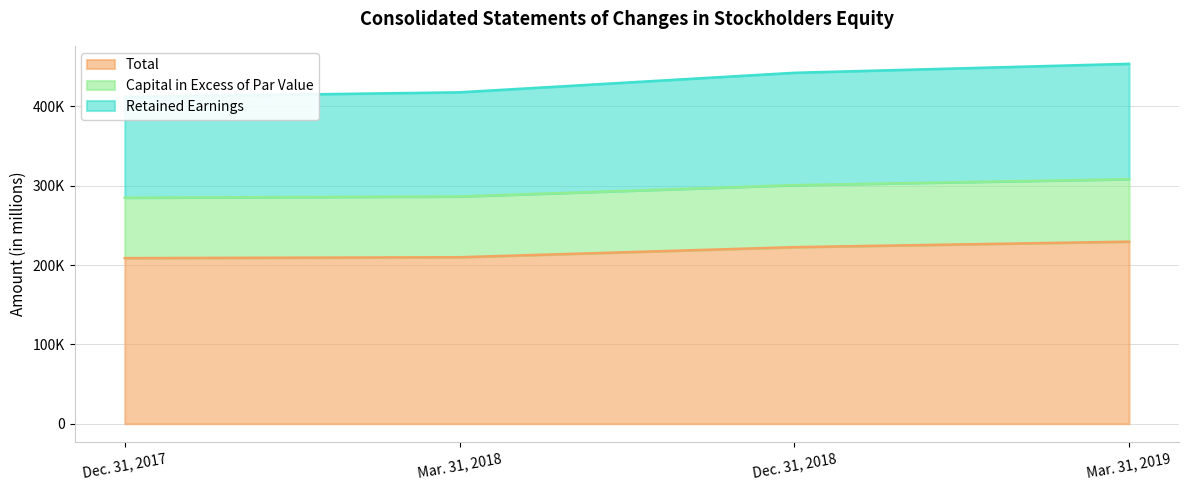

What is the value of the Retained Earnings point at the 1st from the left?

284896